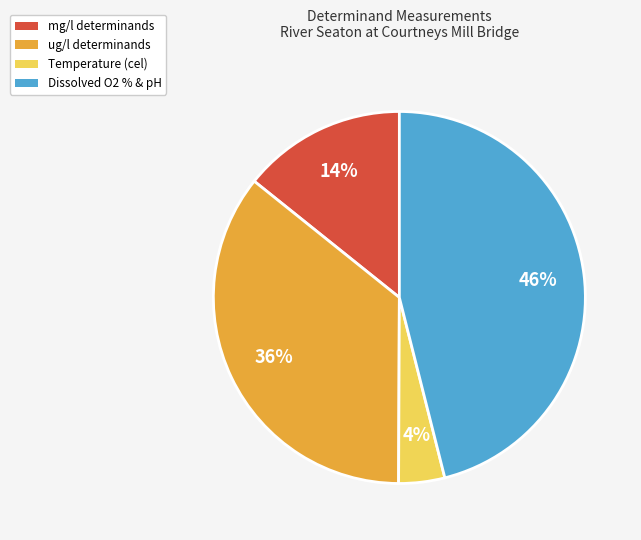

Approximately how many times larger is the value at Dissolved O2 % & pH compared to Temperature (cel)?

11.5